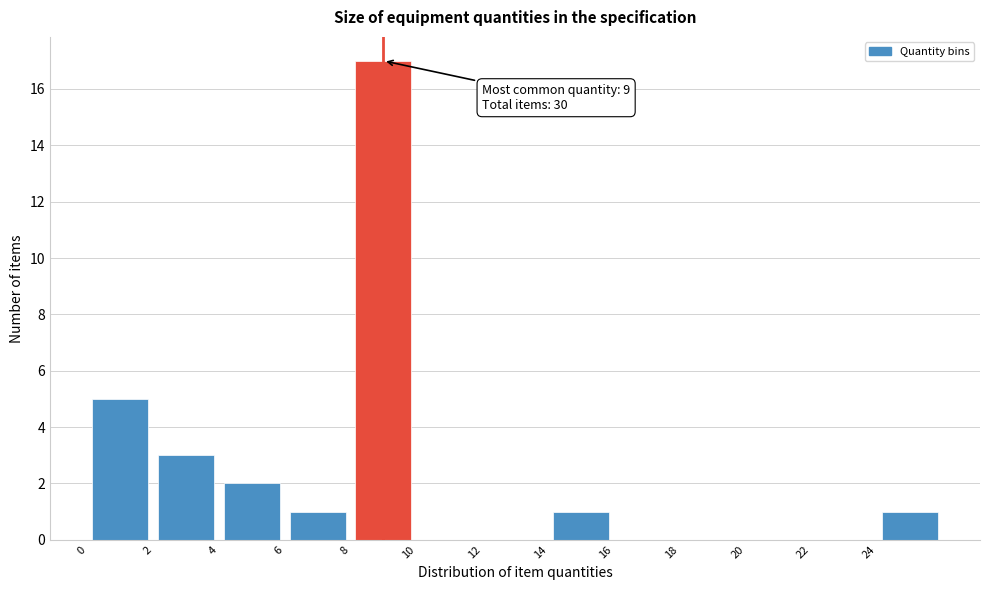

Which range on the x-axis has the tallest bar?

8 to 10